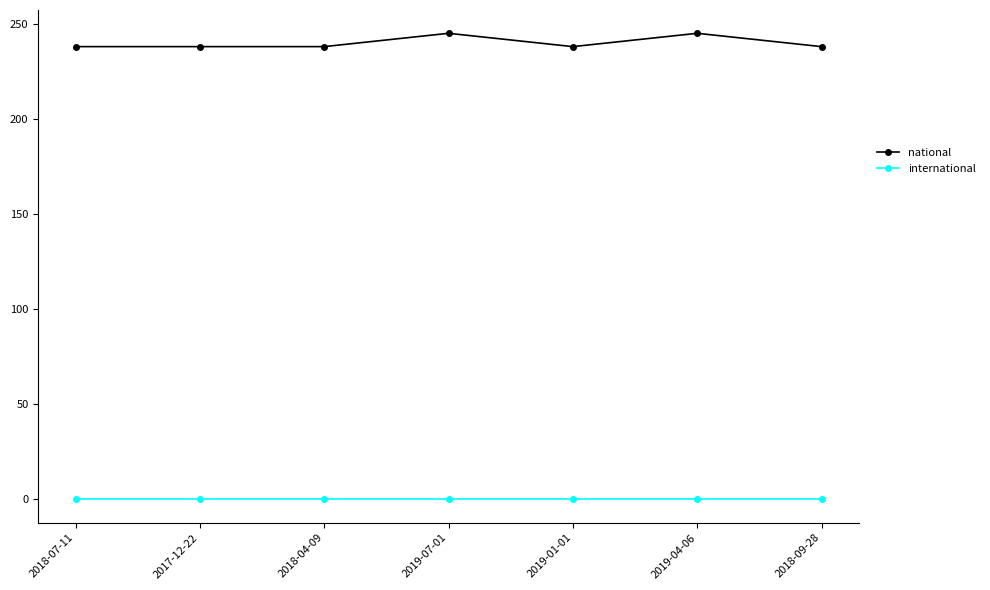

Rank the series by their average value, from lowest to highest.

international, national